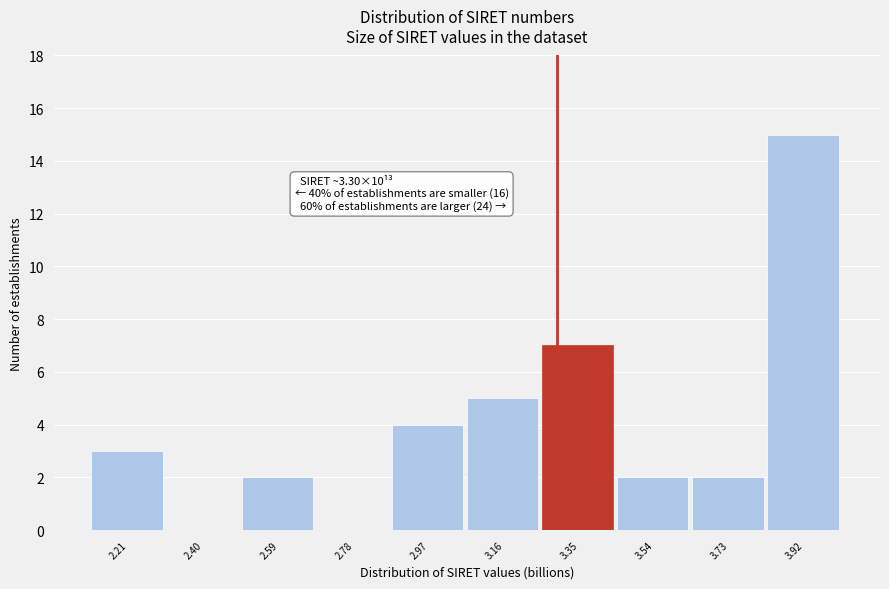

Over which range of the x-axis is the bar tallest?

3.82 to 4.02